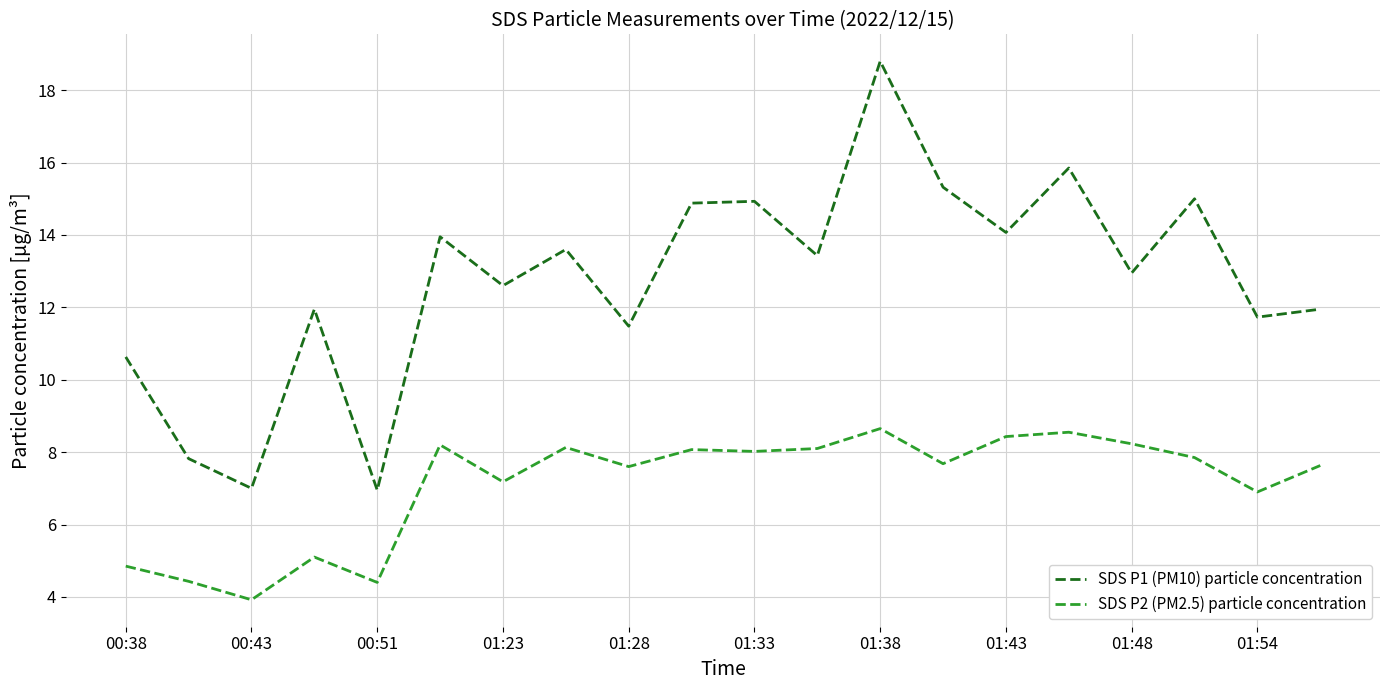

Rank the series by their maximum value, from lowest to highest.

SDS P2 (PM2.5) particle concentration, SDS P1 (PM10) particle concentration